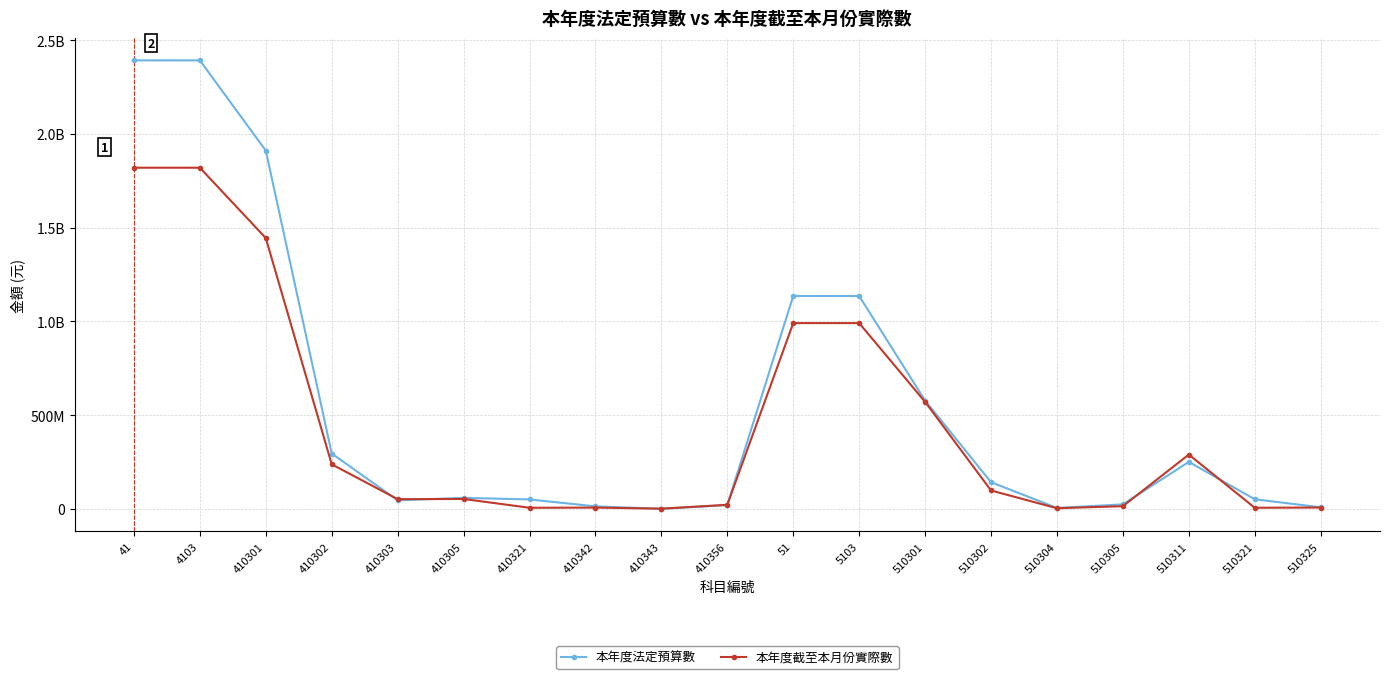

What is the label of the 14th point from the left?

510302